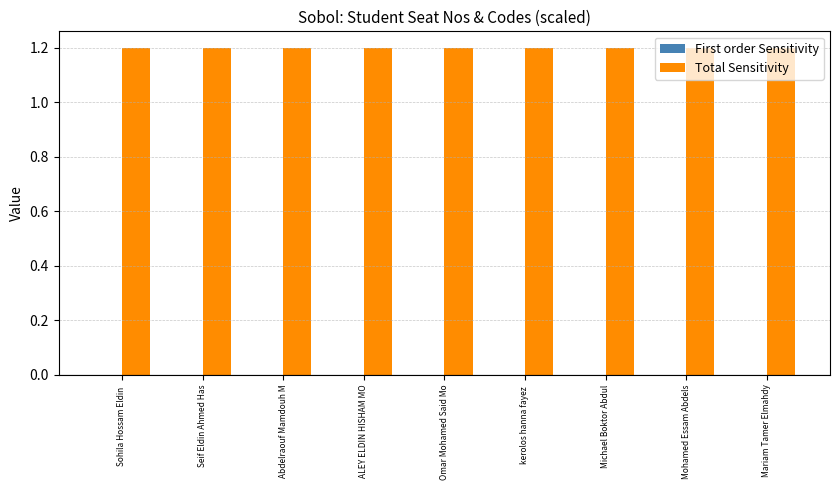

What is the greatest value displayed?

1.2